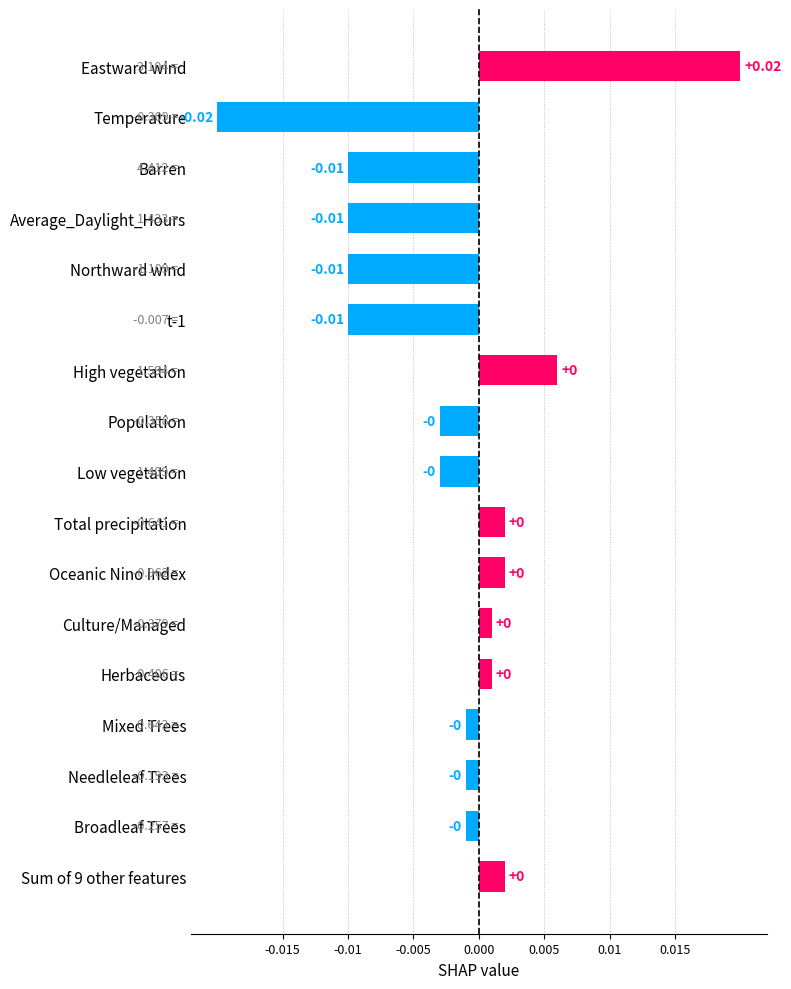

Between Population and Barren, which is larger?

Population